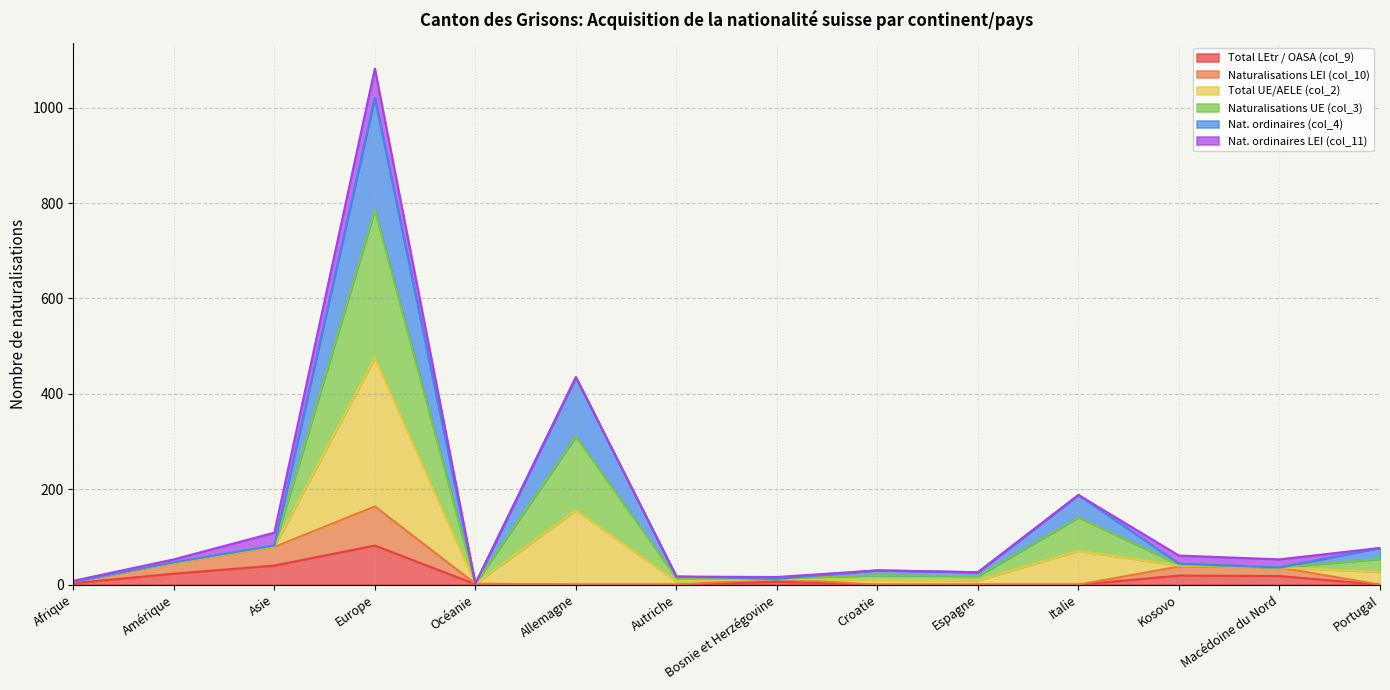

At which label does Total LEtr / OASA (col_9) reach its peak?

Europe